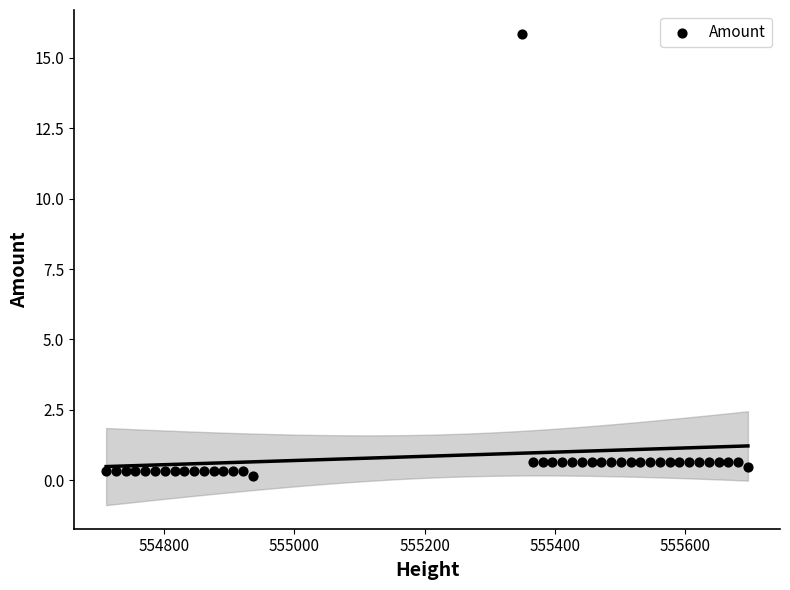

What is the range of X values (max minus min)?

985.0